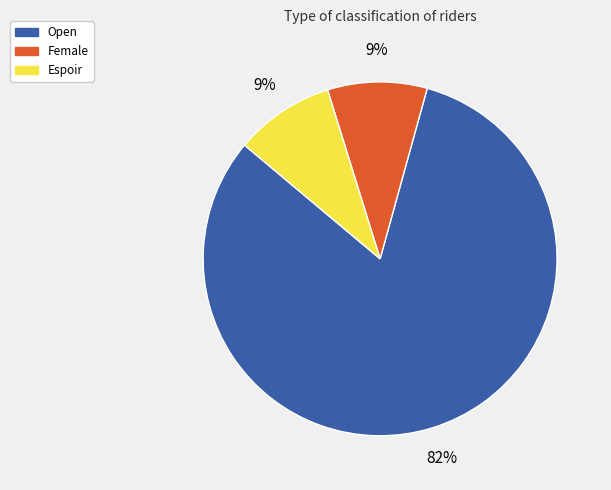

What percentage is the Open slice, to the nearest percent?

82%